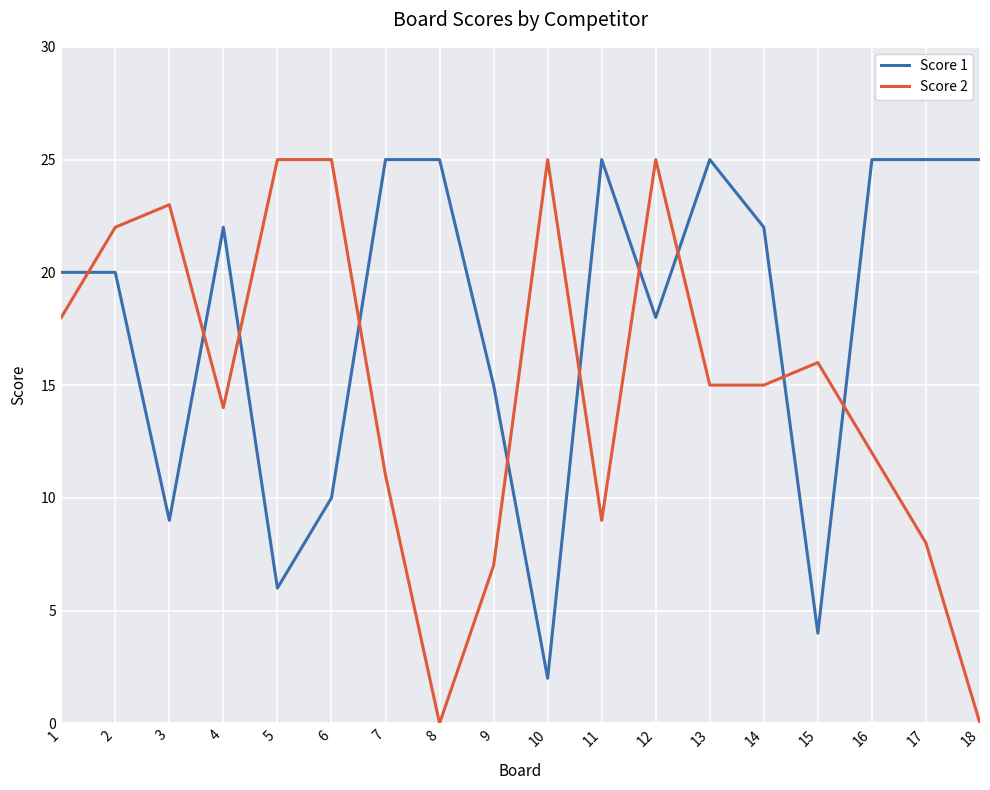

How many lines are shown in the chart?

2